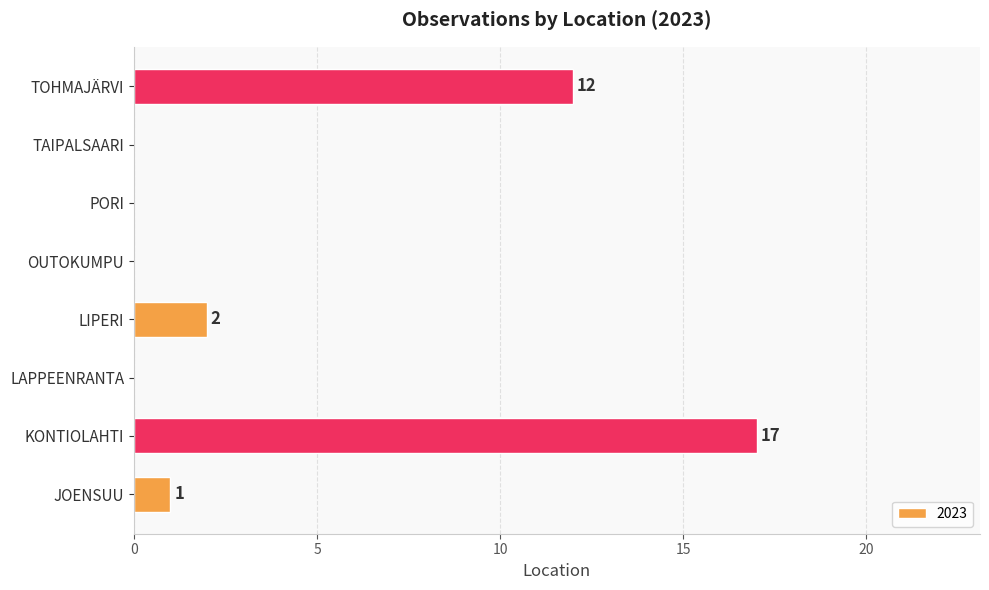

Reading bottom to top, what are all the values shown in this chart?

JOENSUU=1	KONTIOLAHTI=17	LAPPEENRANTA=0	LIPERI=2	OUTOKUMPU=0	PORI=0	TAIPALSAARI=0	TOHMAJÄRVI=12